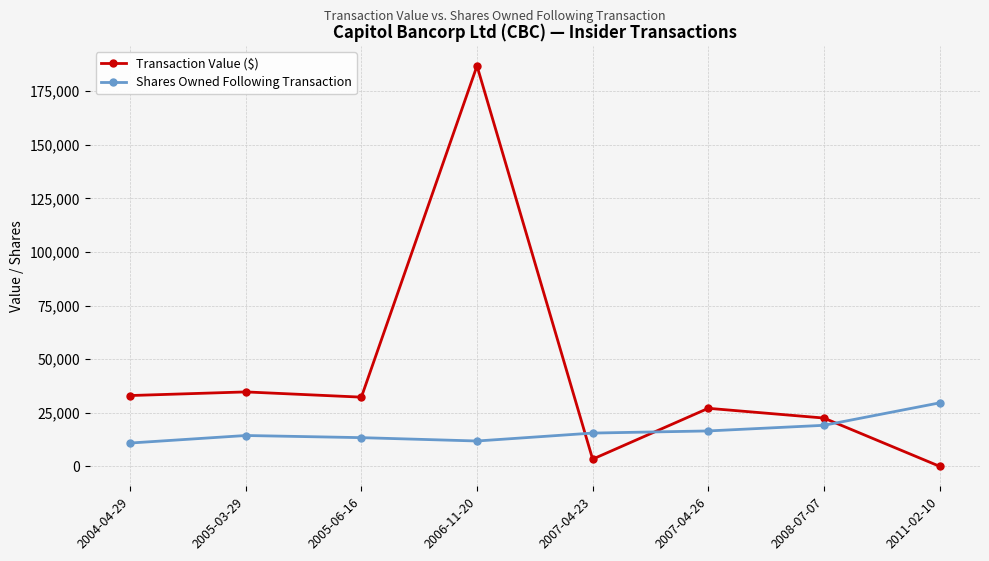

What is the sum of the Transaction Value ($) values at 2005-03-29 and 2004-04-29?

67694